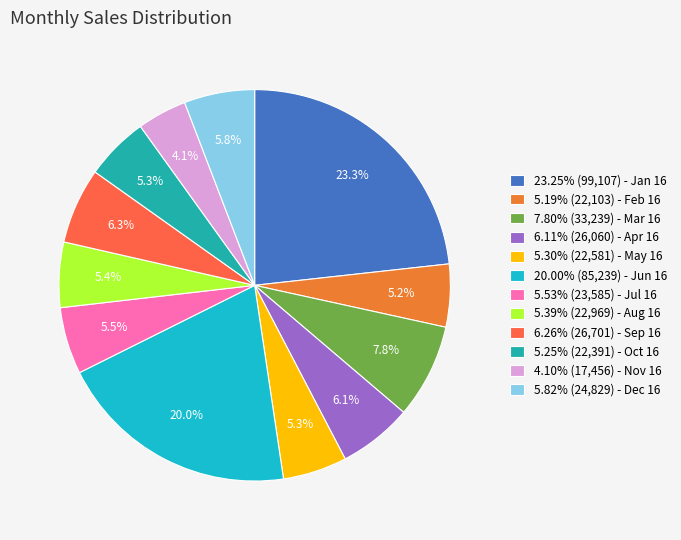

How many slices are in this pie chart?

12